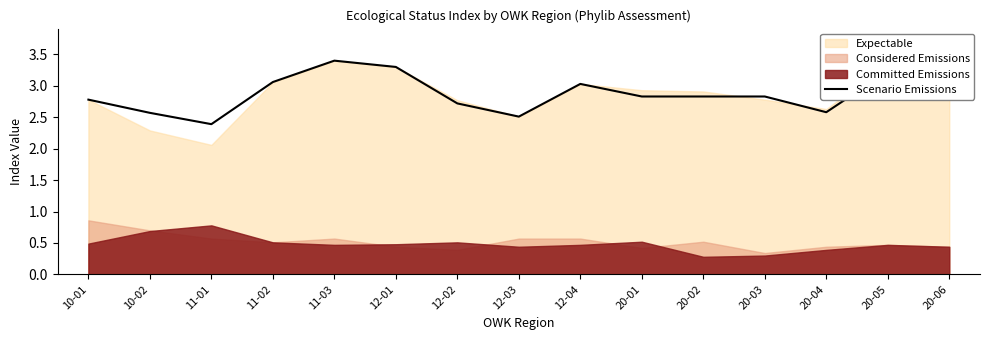

Which category has the highest value in the Scenario Emissions series?

11-03